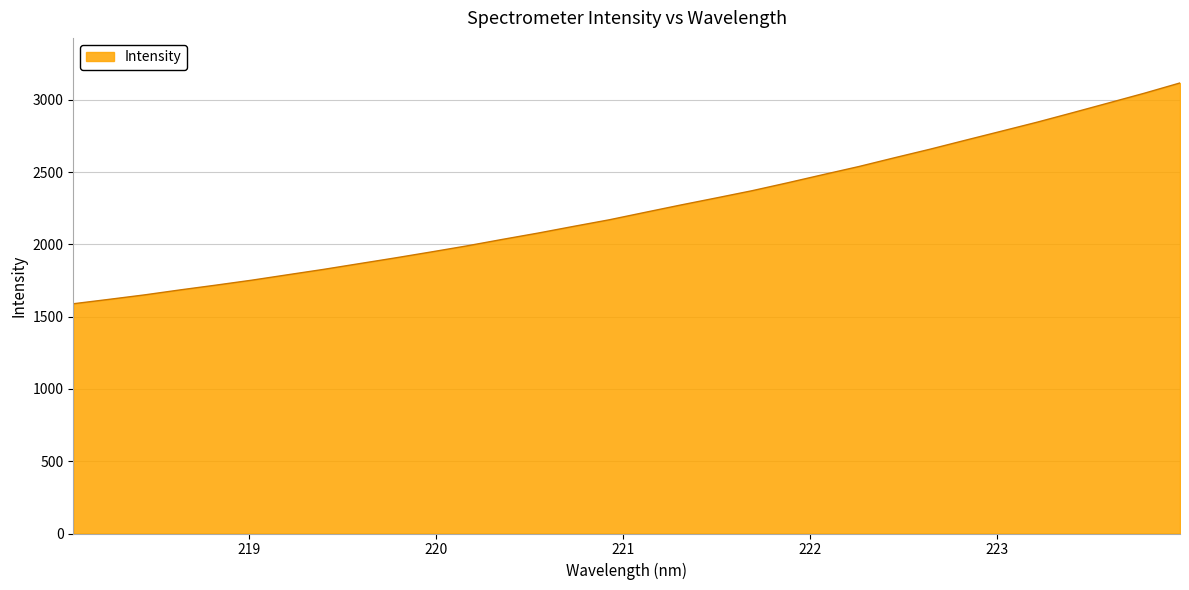

What is the difference between the second highest and minimum values?

1456.6